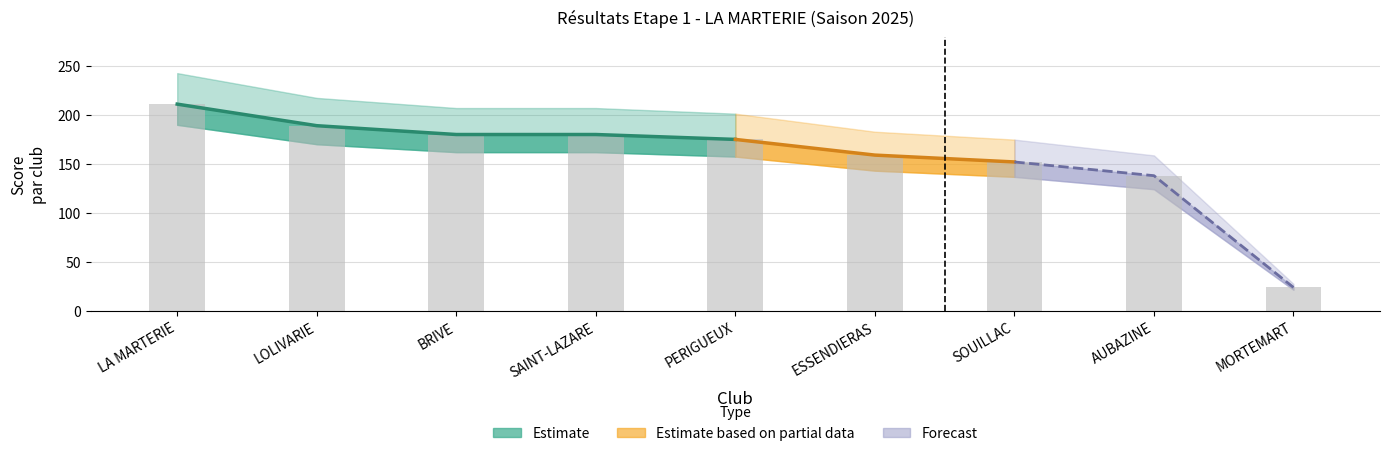

What is the label of the 4th bar from the right?

ESSENDIERAS